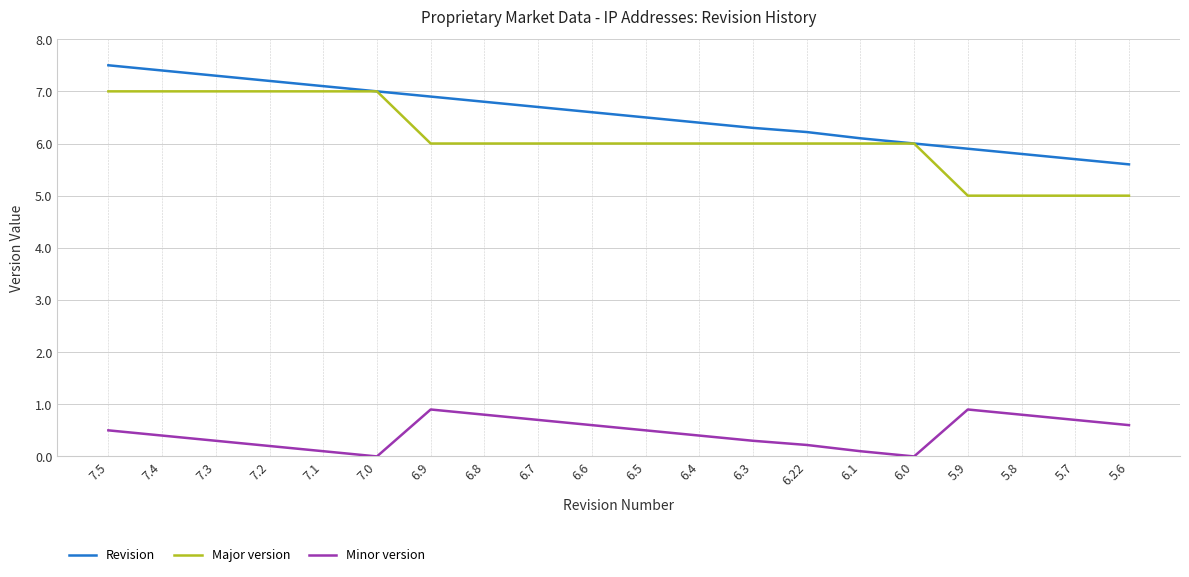

What are all the series names shown in the legend?

Revision, Major version, Minor version